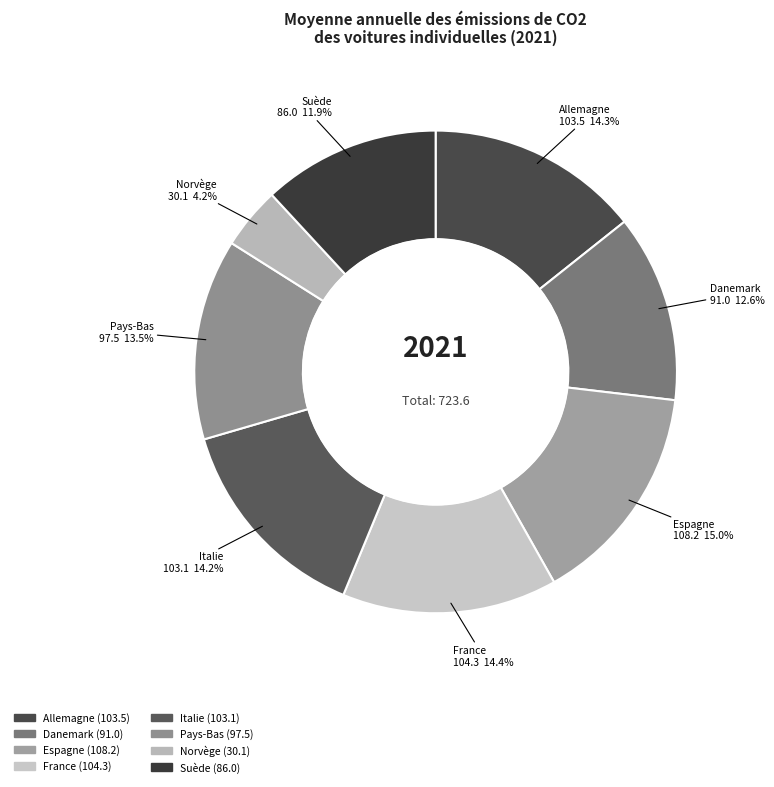

Does any single category account for the majority?

No